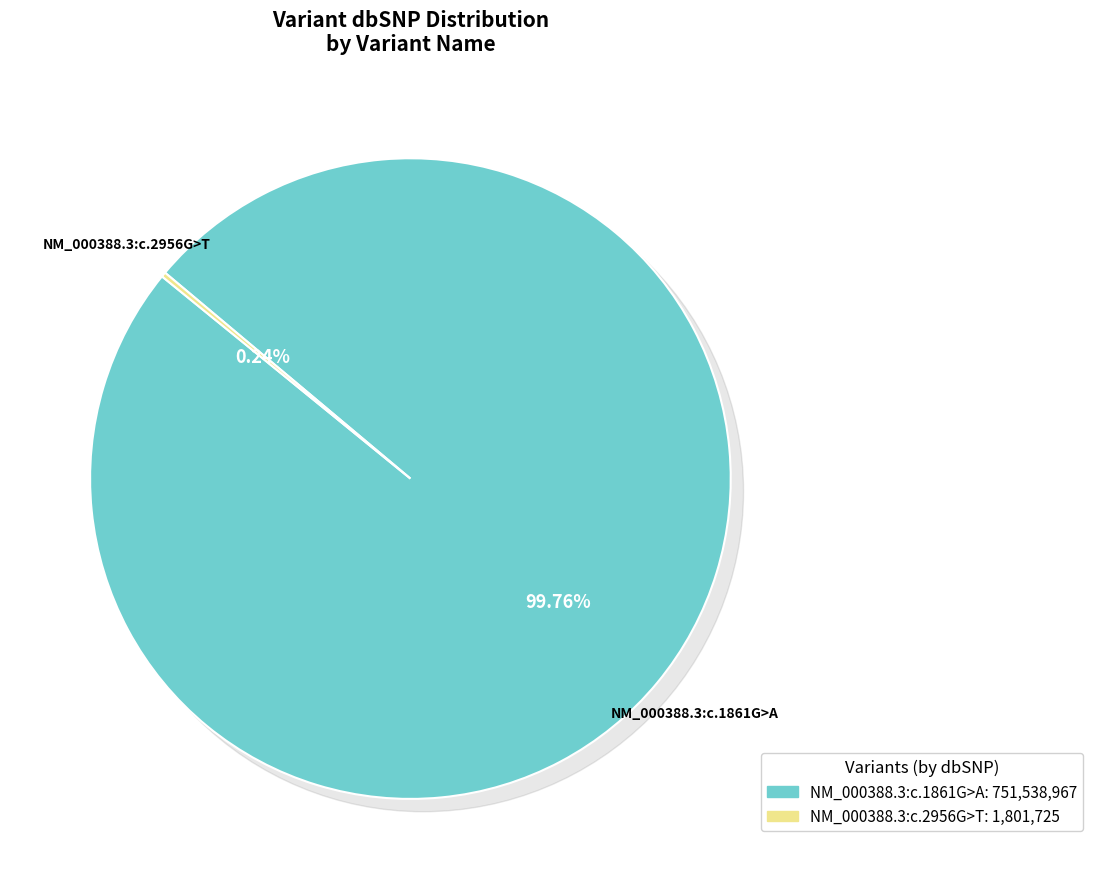

How many segments does this pie chart have?

2